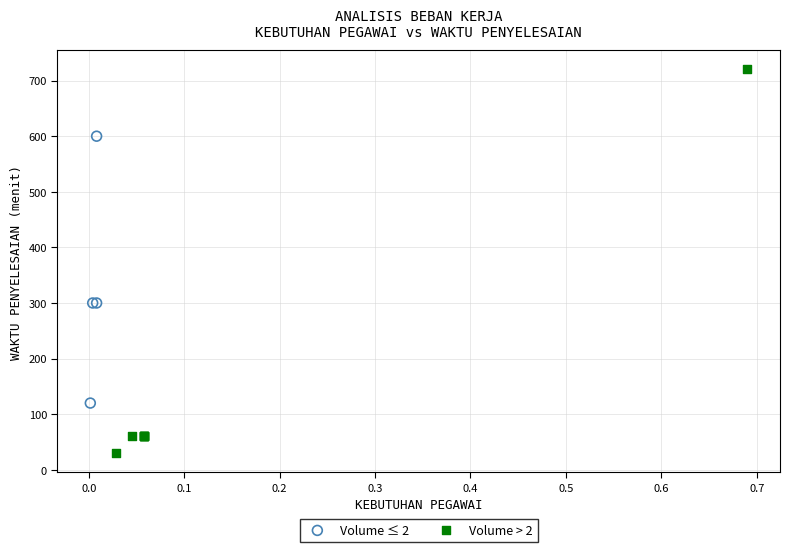

Which series has the widest spread of Y values?

Volume > 2